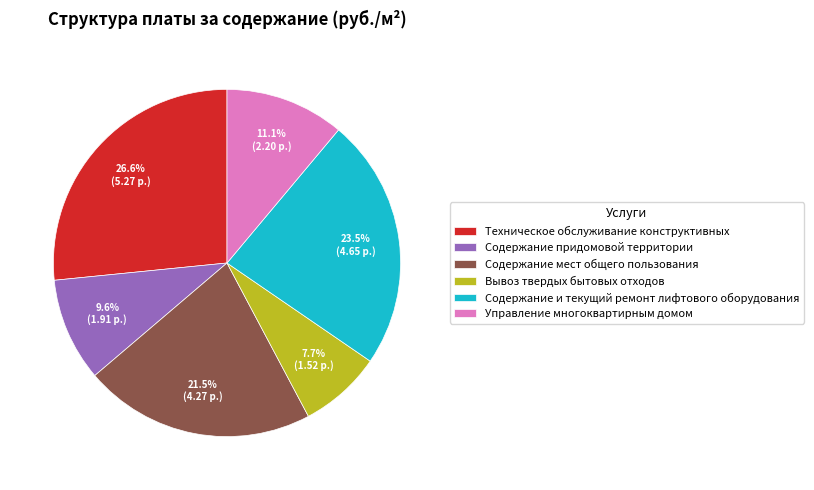

What is the total percentage of Содержание мест общего пользования and Техническое обслуживание конструктивных?

48.1%